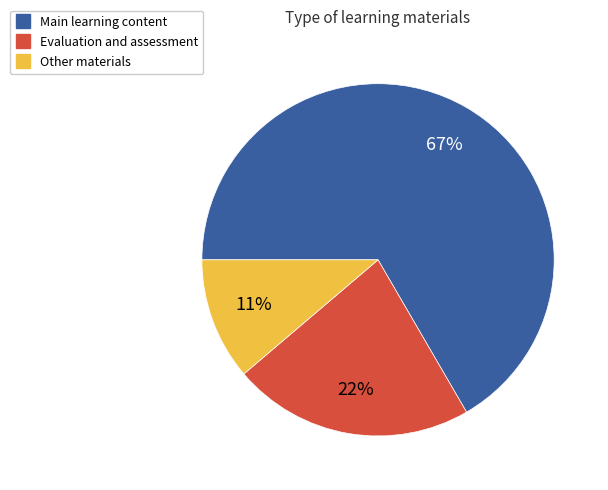

To the nearest percent, what is the average slice percentage?

33%